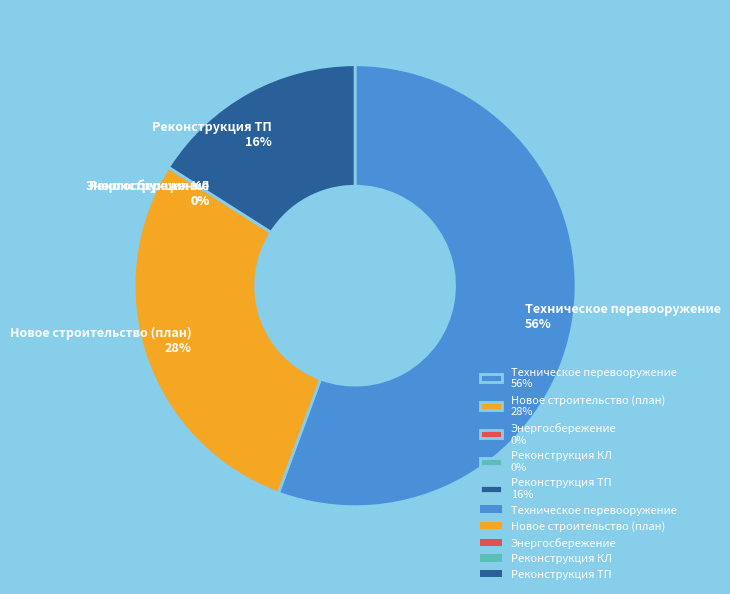

To the nearest percent, what is the difference between the largest and smallest slice percentages?

56%